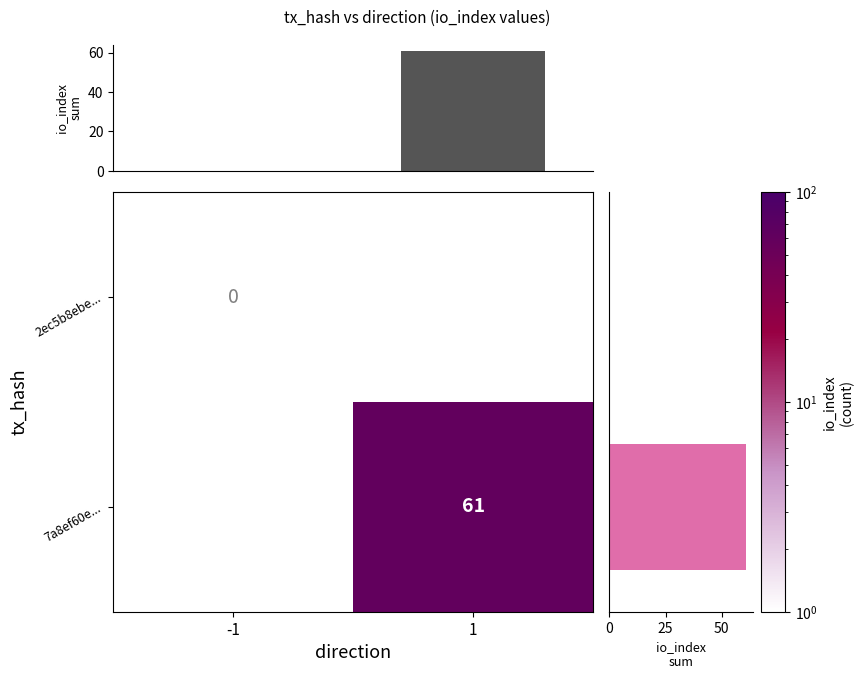

The row_sum series shows -30.9 at 2ec5b8ebe.... True or false?

False